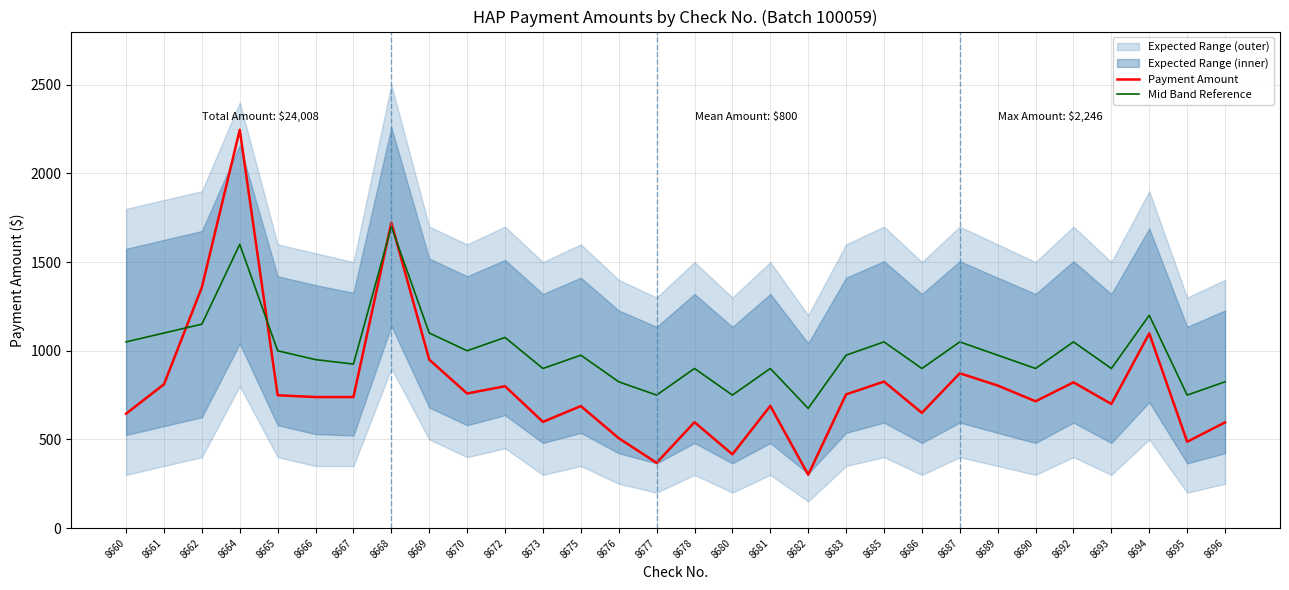

List the series in order of their peak value, lowest first.

Mid Band Reference, Payment Amount